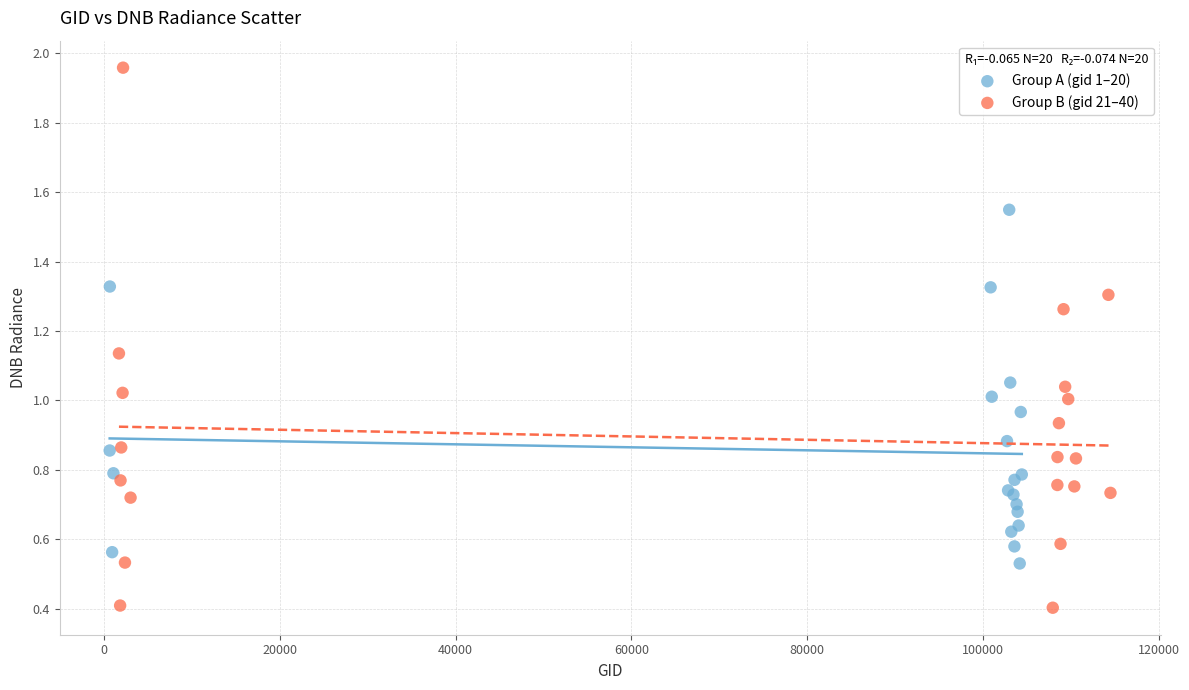

What are all the series names shown in the legend?

Group A (gid 1–20), Group B (gid 21–40)